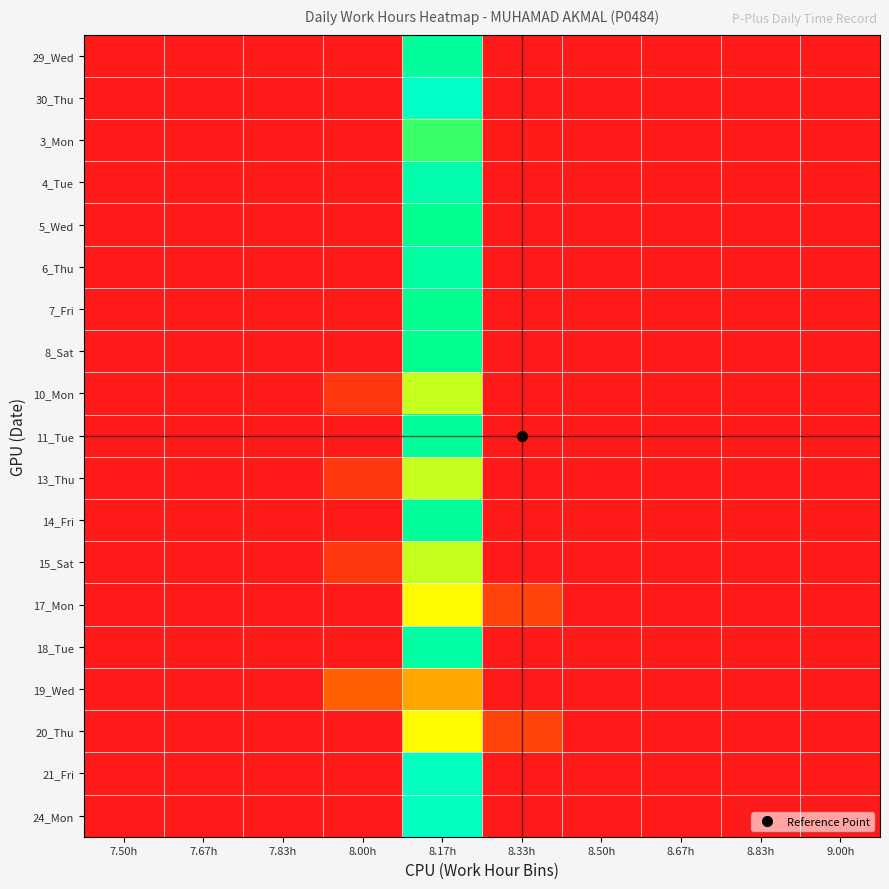

Between 9.00h and 8.50h, which is larger?

9.00h